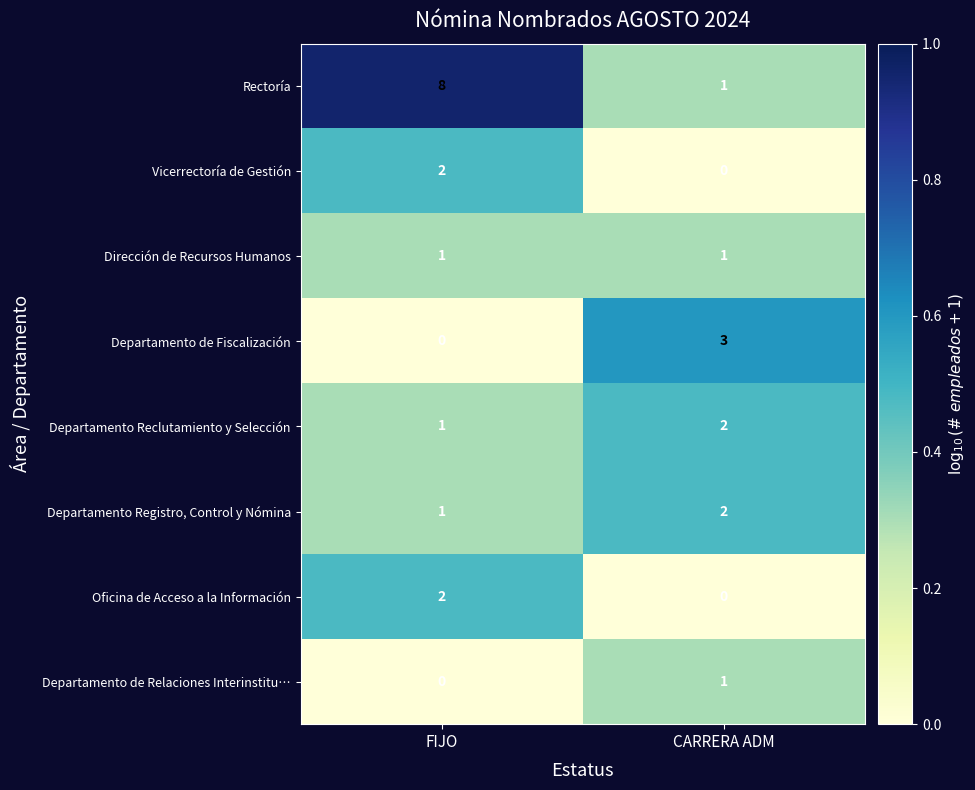

Which series has the widest spread of values?

Rectoría